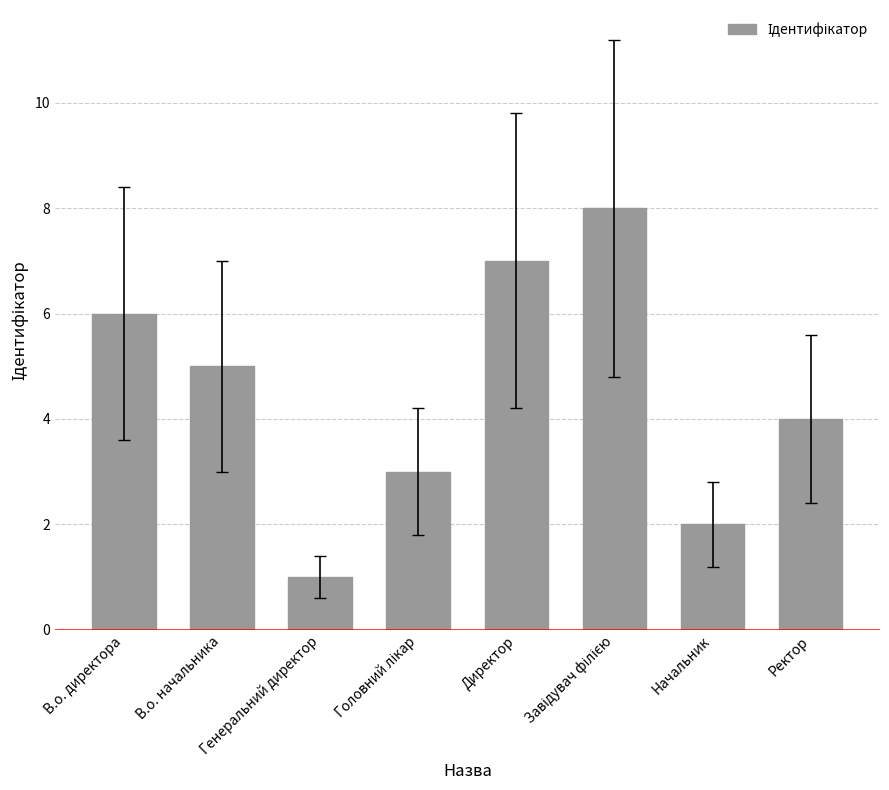

What is the sum of the values at В.о. директора and Начальник?

8